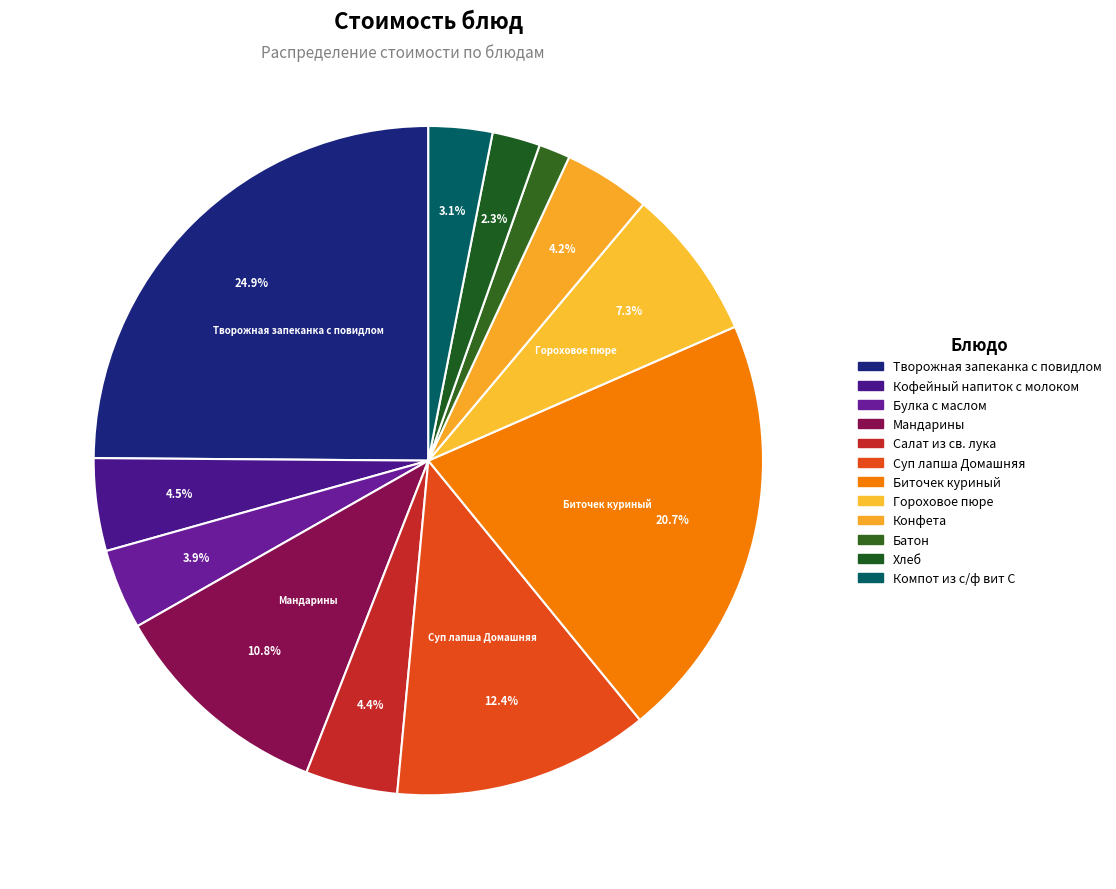

Count the number of slices in the pie.

12